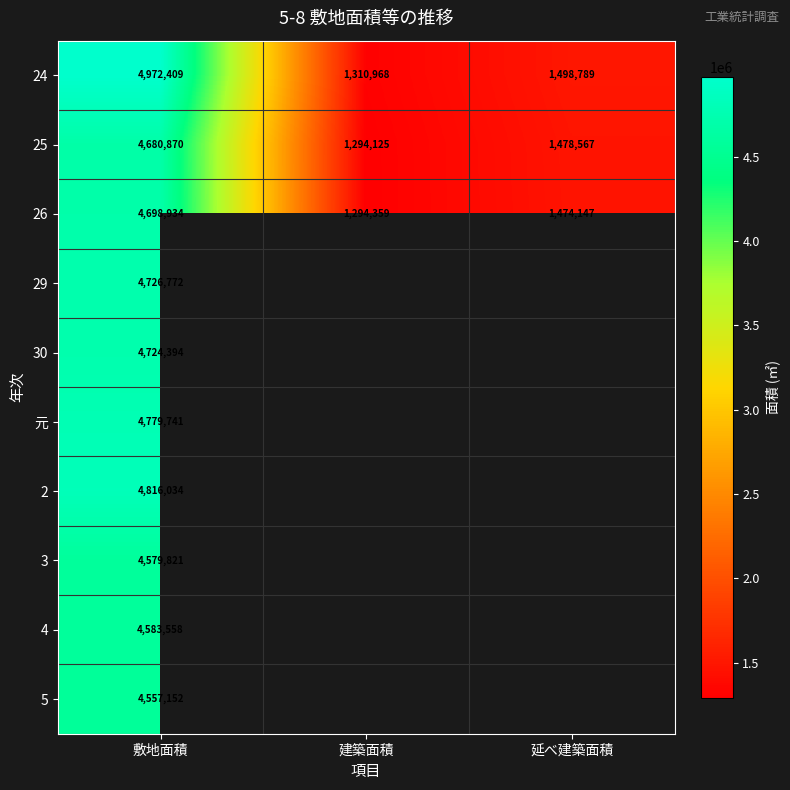

Which has a higher value, 建築面積 or 延べ建築面積?

延べ建築面積